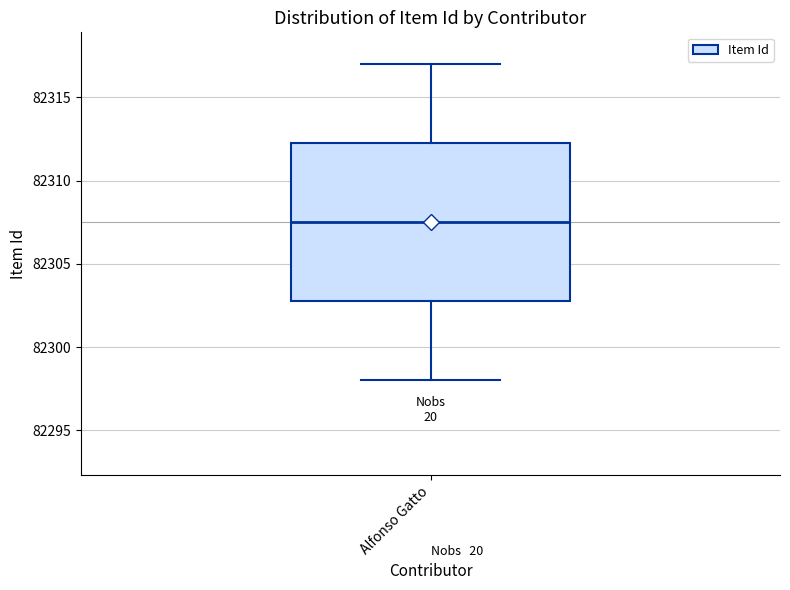

Where does the upper whisker of the box for Alfonso Gatto end on the y-axis? The values are not printed on the chart, so give them approximately, as read against the axis.

82317.0